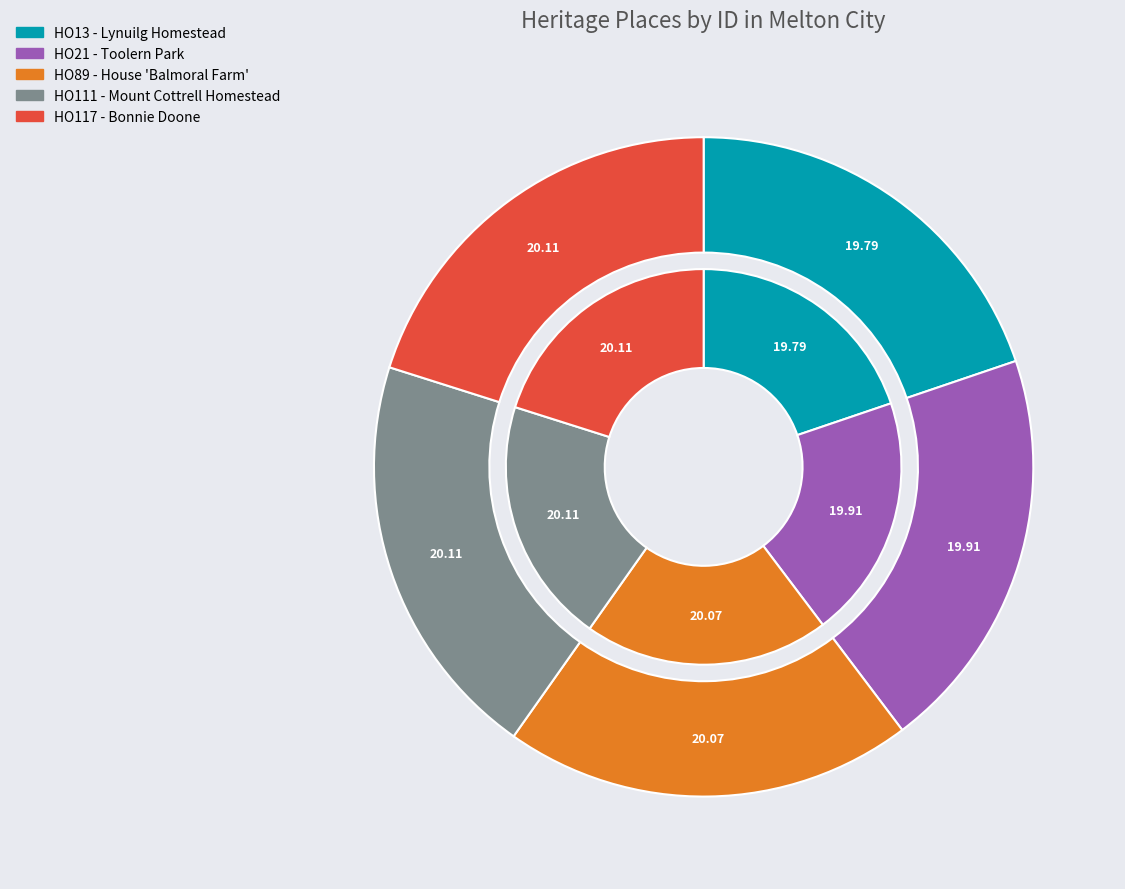

What is the ratio of the value at HO13 - Lynuilg Homestead to the value at HO117 - Bonnie Doone?

1.0